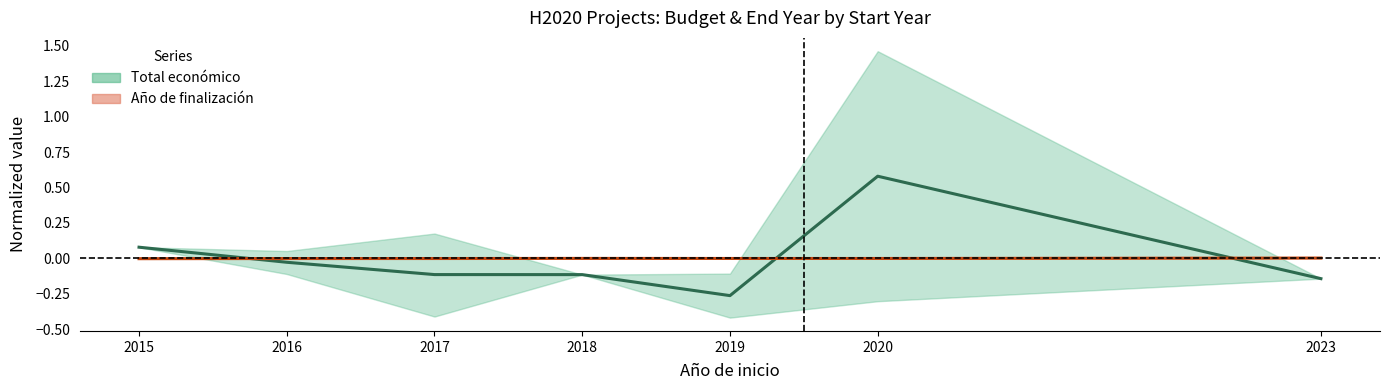

Which category has the highest value across all series?

2020